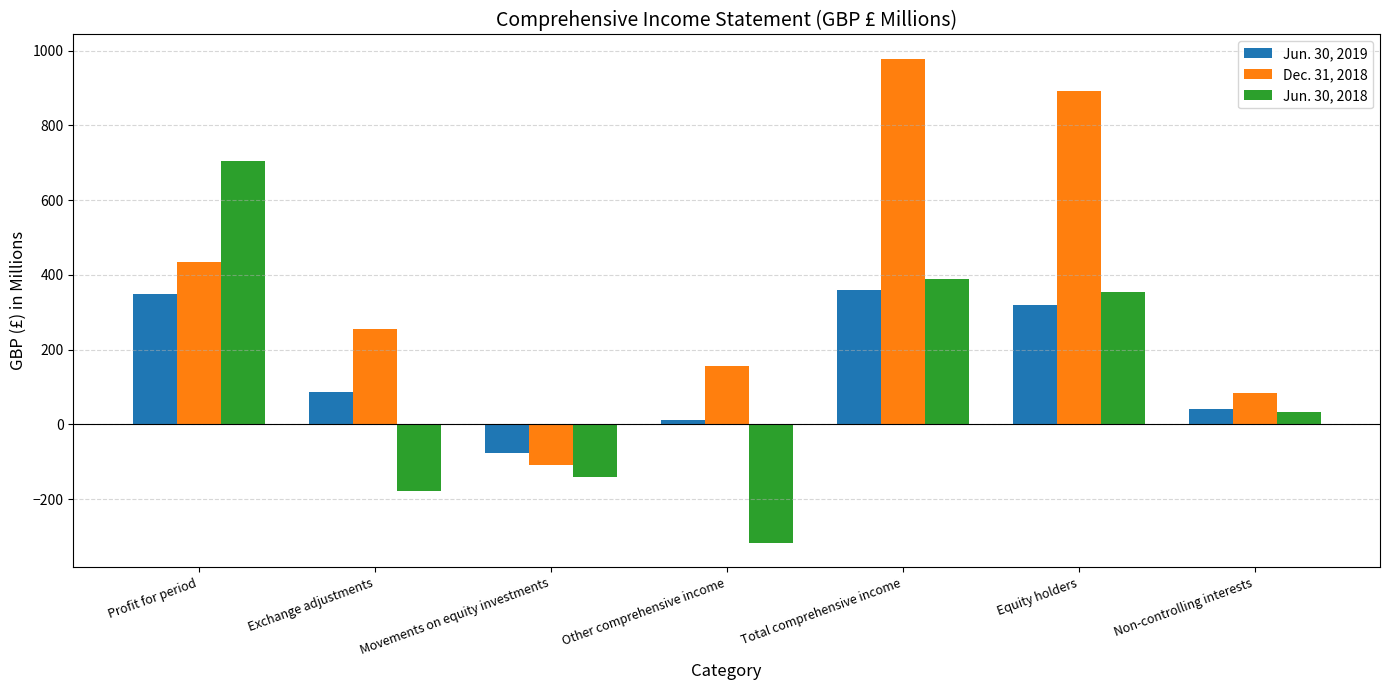

At which category is the sum across all series the highest?

Total comprehensive income